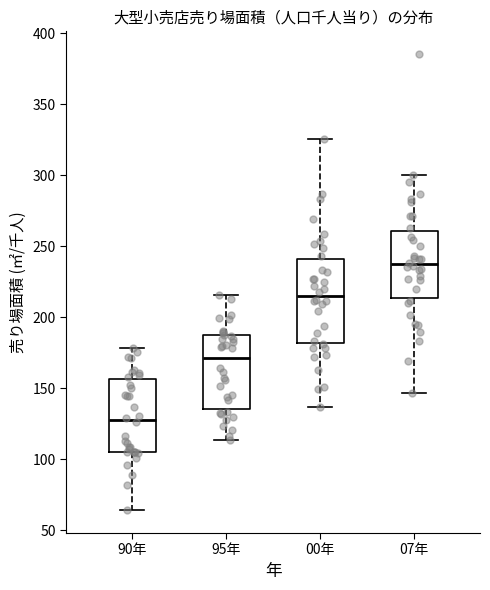

Which box has the highest median line?

07年